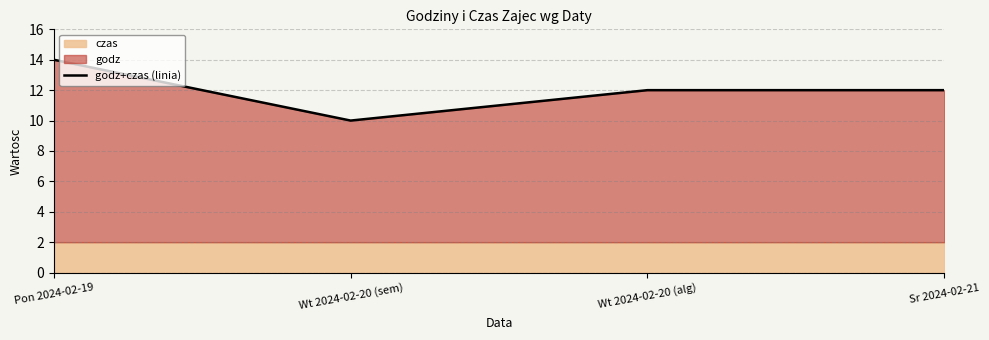

How many data points does each series have?

4